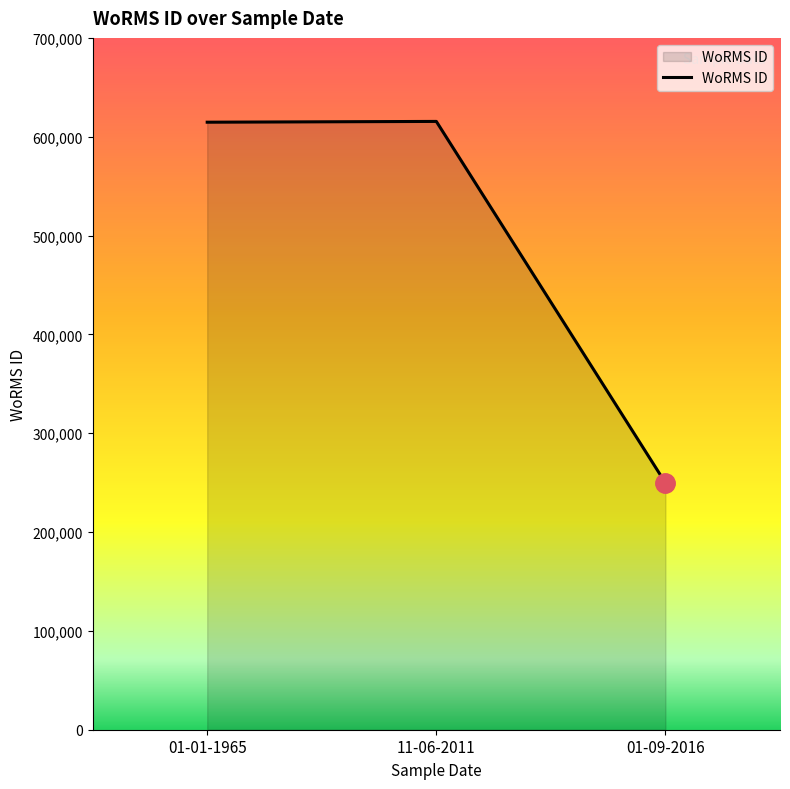

How many lines are shown in the chart?

1